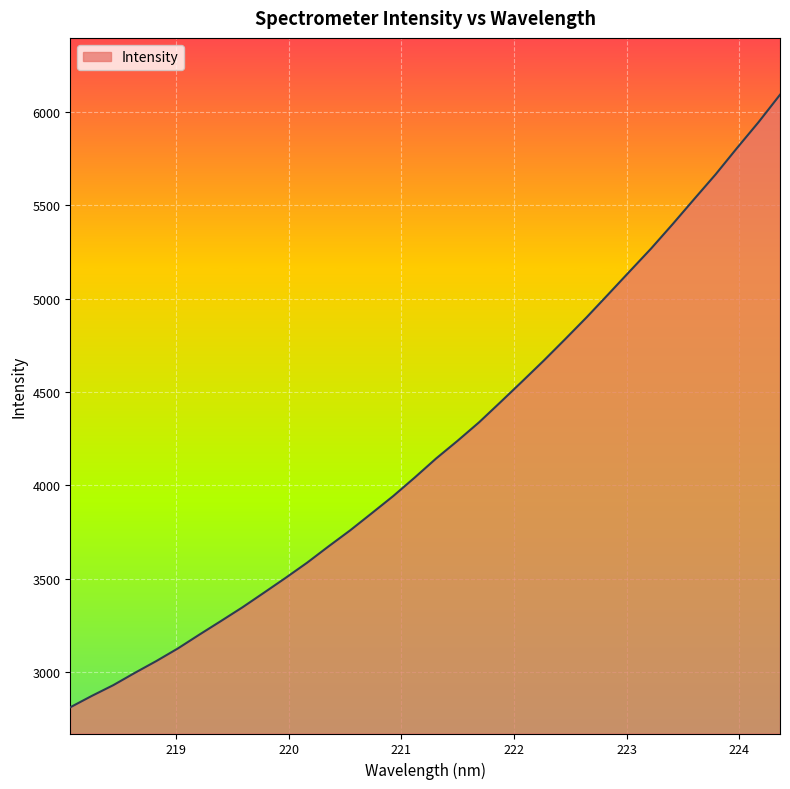

What is the difference between the maximum and minimum values?

3281.4